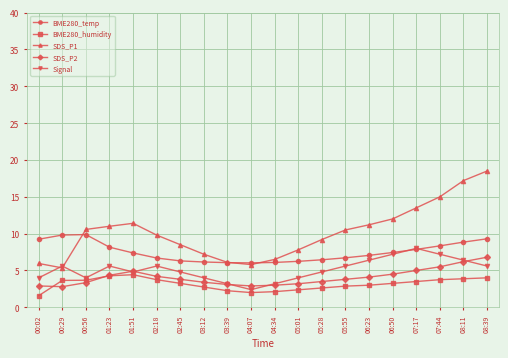

Which series has the widest spread of values?

SDS_P1